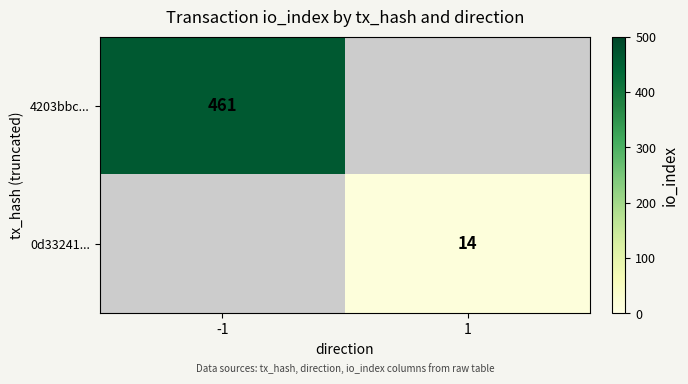

Is the value of 0d33241... at 1 greater than the value of 4203bbc... at -1?

No